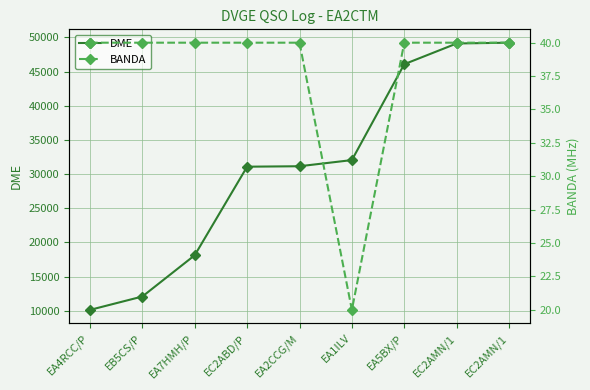

Which label corresponds to the smallest value in the chart?

EA1ILV